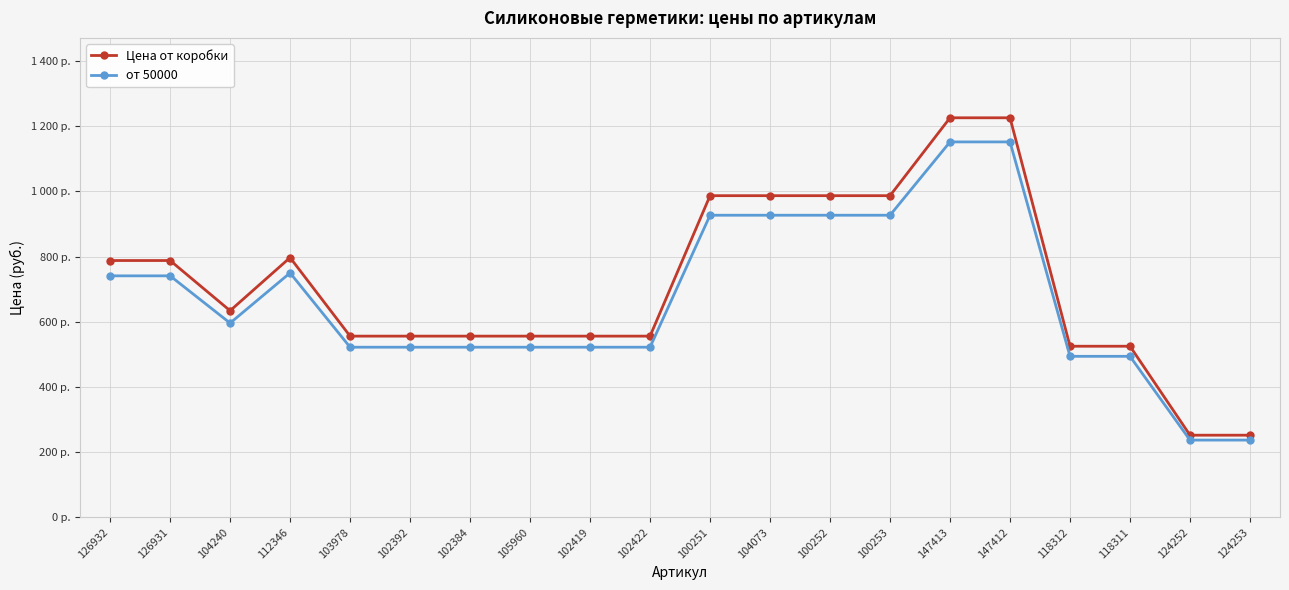

Does the chart have visible grid lines?

Yes